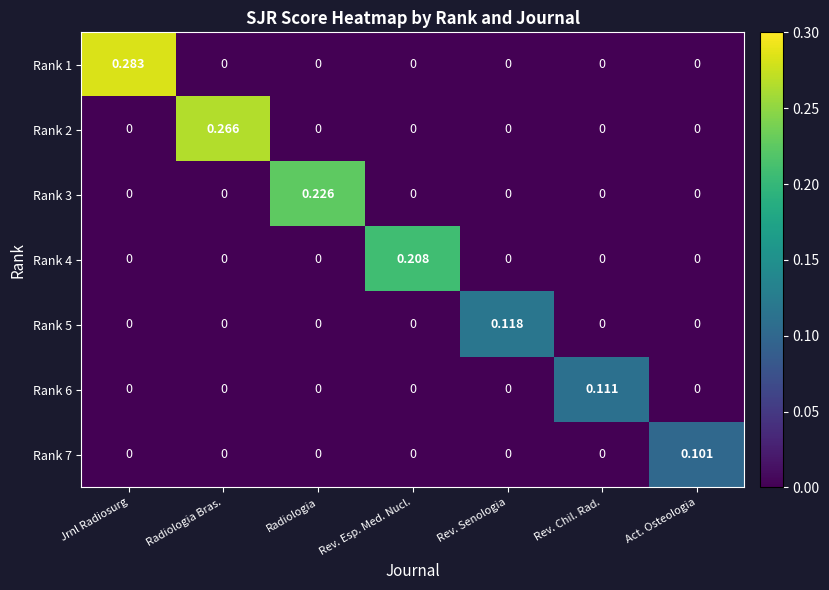

Which label corresponds to the largest value in the chart?

Jrnl Radiosurg